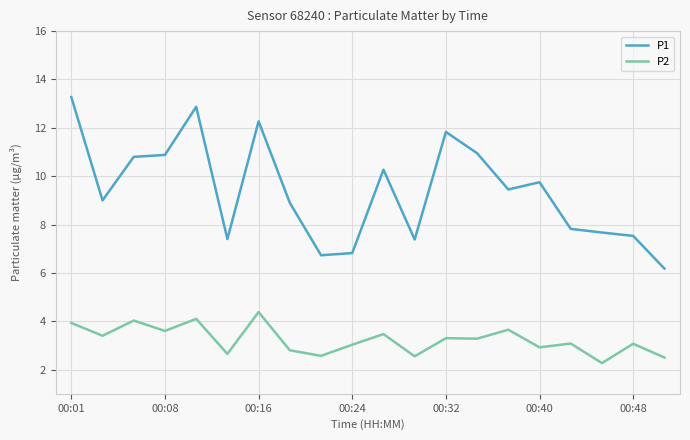

What is the difference between the maximum and minimum values in the P1 series?

7.1